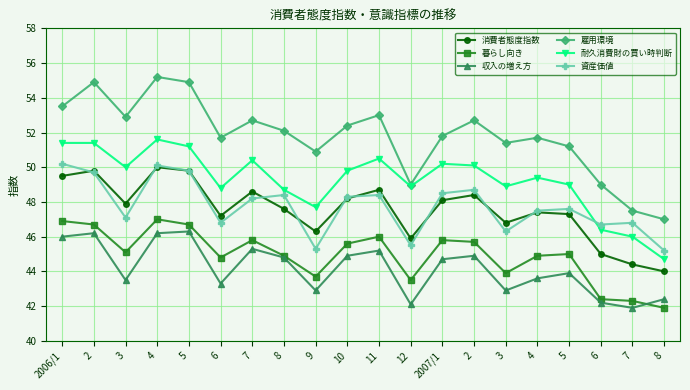

Reading right to left, what are all the values shown in this chart?

消費者態度指数: 44.0	44.4	45.0	47.3	47.4	46.8	48.4	48.1	45.9	48.7	48.2	46.3	47.6	48.6	47.2	49.8	50.0	47.9	49.8	49.5
暮らし向き: 41.9	42.3	42.4	45.0	44.9	43.9	45.7	45.8	43.5	46.0	45.6	43.7	44.9	45.8	44.8	46.7	47.0	45.1	46.7	46.9
収入の増え方: 42.4	41.9	42.2	43.9	43.6	42.9	44.9	44.7	42.1	45.2	44.9	42.9	44.8	45.3	43.3	46.3	46.2	43.5	46.2	46.0
雇用環境: 47.0	47.5	49.0	51.2	51.7	51.4	52.7	51.8	49.0	53.0	52.4	50.9	52.1	52.7	51.7	54.9	55.2	52.9	54.9	53.5
耐久消費財の買い時判断: 44.7	46.0	46.4	49.0	49.4	48.9	50.1	50.2	48.9	50.5	49.8	47.7	48.7	50.4	48.8	51.2	51.6	50.0	51.4	51.4
資産価値: 45.2	46.8	46.7	47.6	47.5	46.3	48.7	48.5	45.5	48.4	48.3	45.3	48.4	48.2	46.8	49.8	50.1	47.1	49.7	50.2